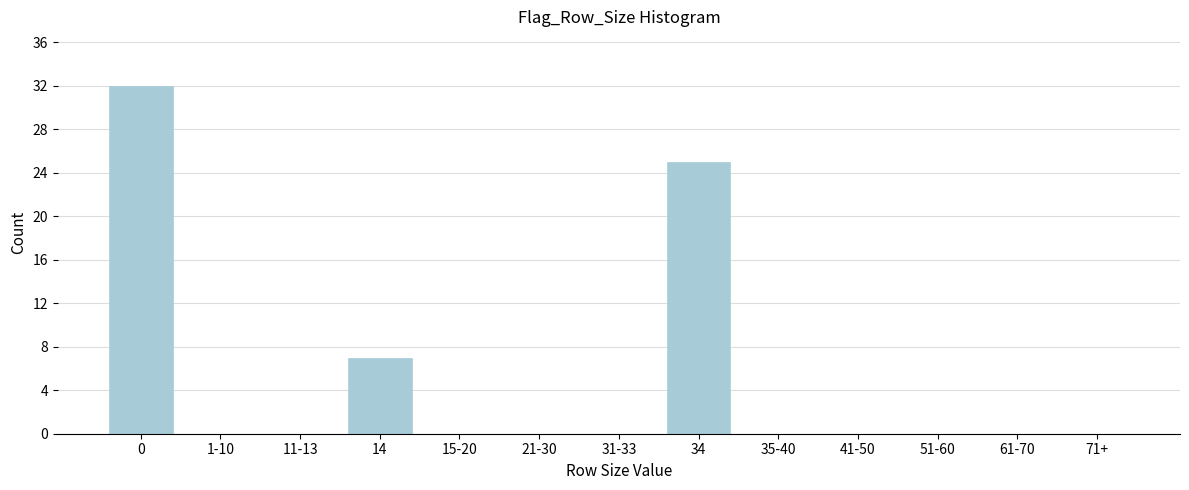

Reading left to right, what are all the values shown in this chart?

0=32	1-10=0	11-13=0	14=7	15-20=0	21-30=0	31-33=0	34=25	35-40=0	41-50=0	51-60=0	61-70=0	71+=0